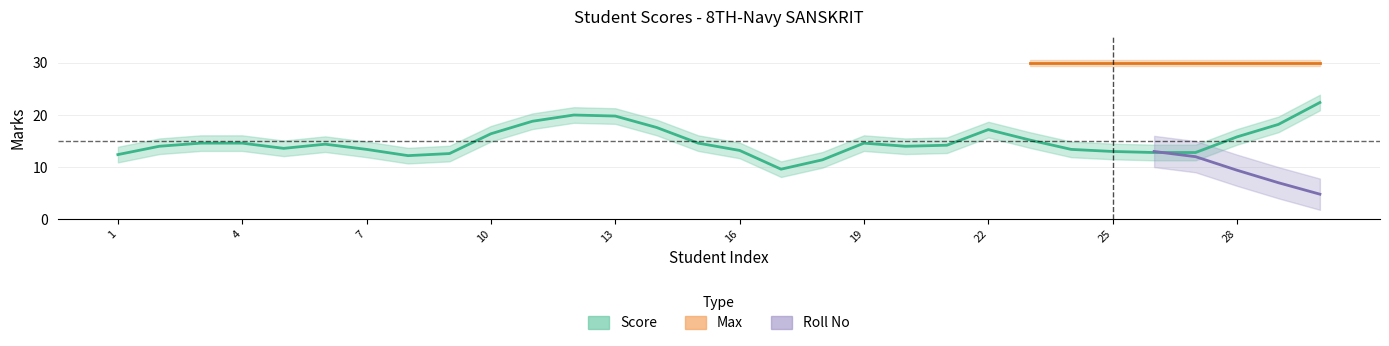

At 18, list the series in order from smallest to largest.

Score, Roll No, Max